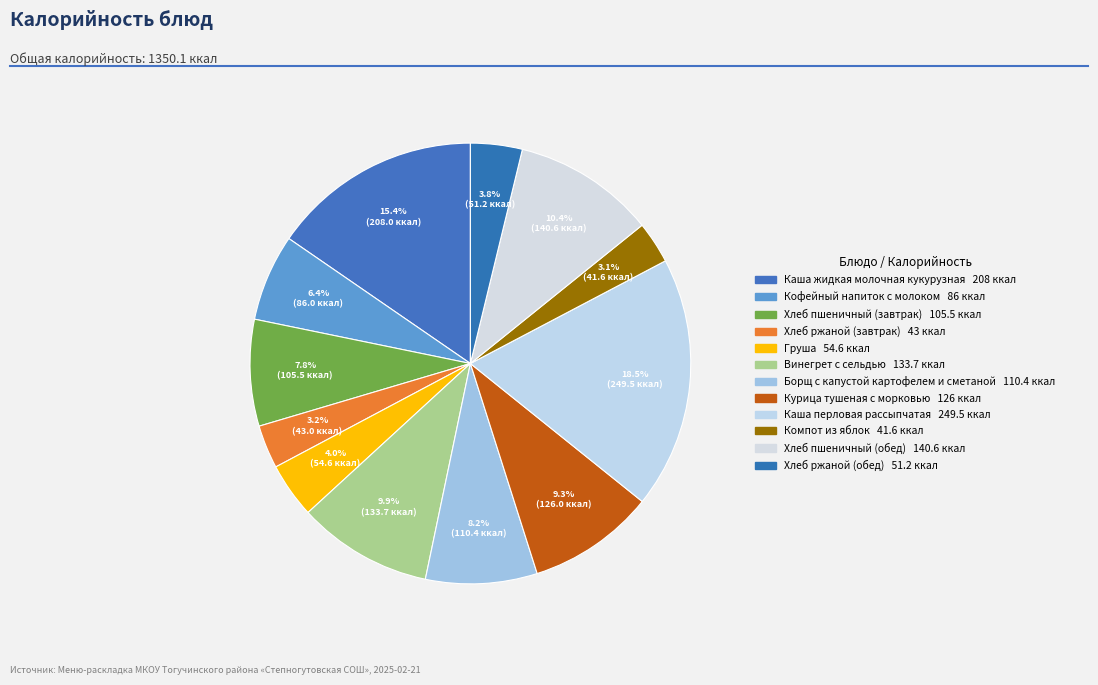

How many slices are in this pie chart?

12